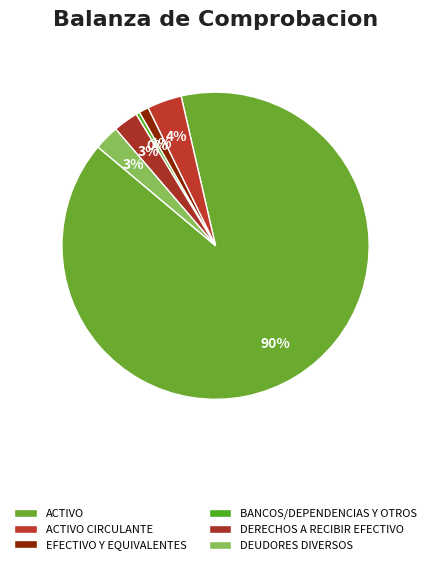

How many slices are in this pie chart?

6